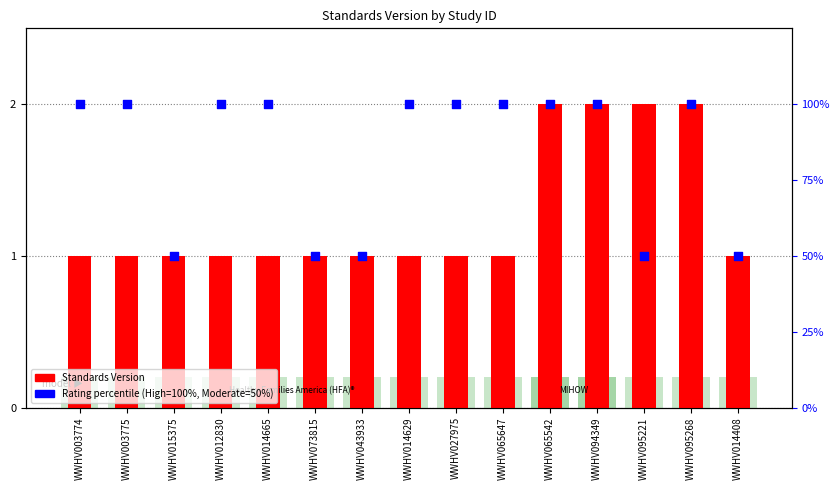

Which series contains the highest Y value?

Rating (High=100%, Moderate=50%)